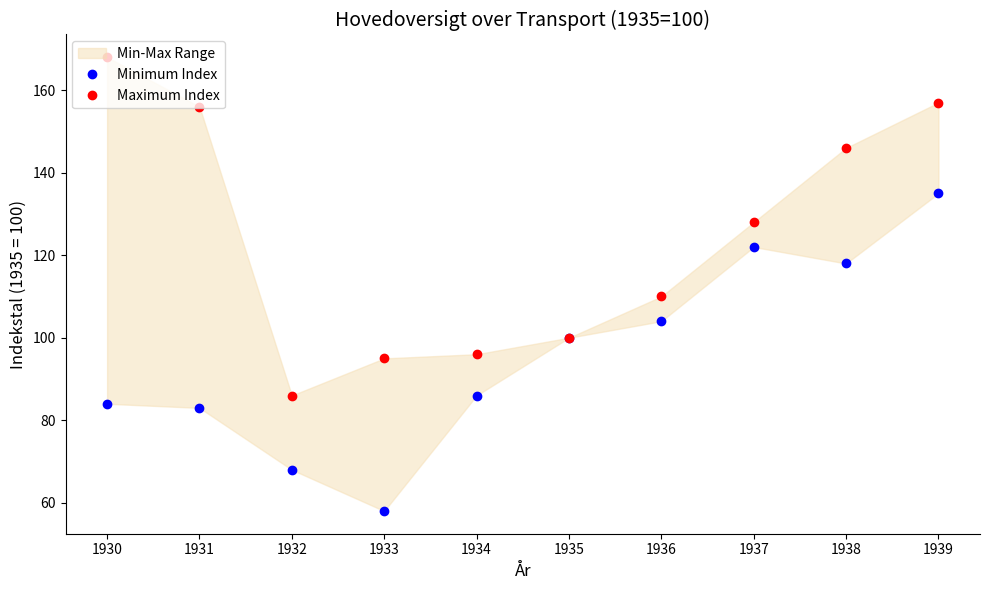

Is it true that Minimum Index equals 118 at 1938?

True